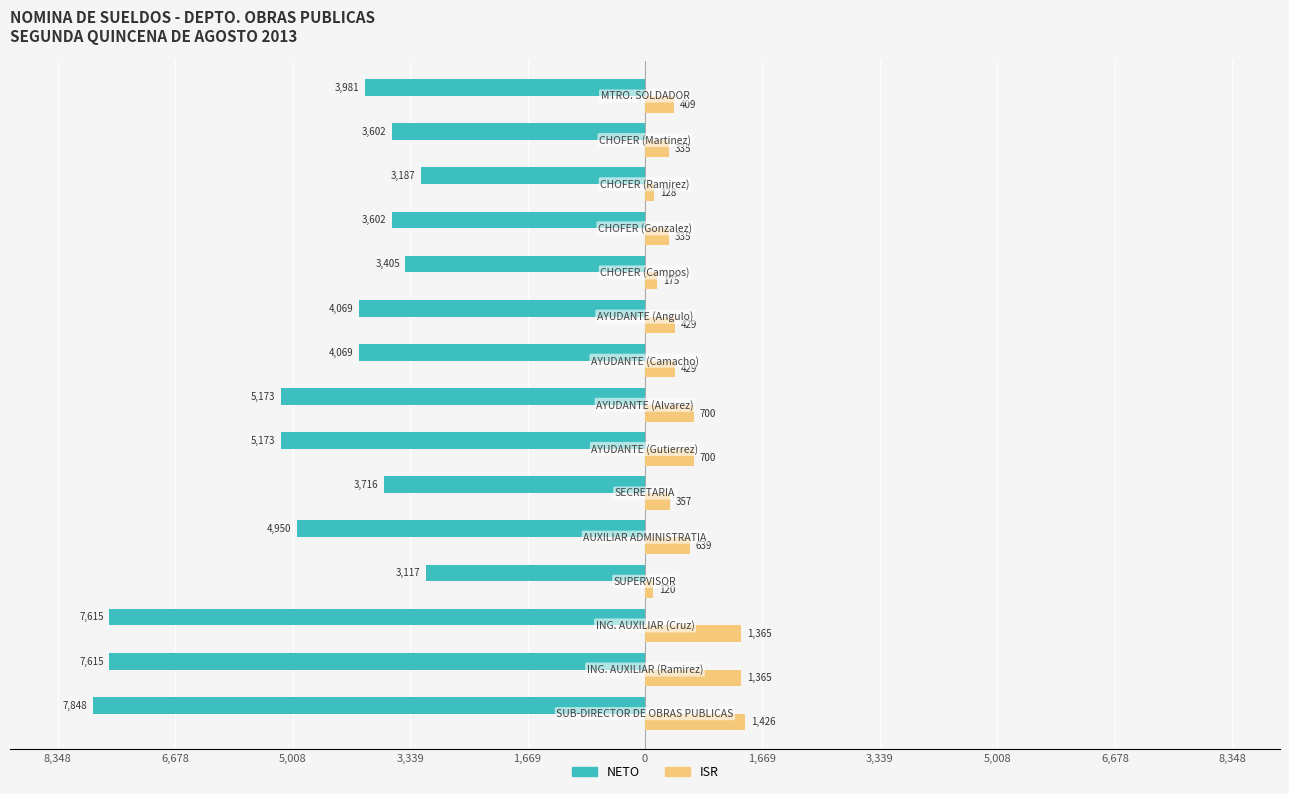

Reading left to right, list all the values displayed in this chart.

NETO: -7848	-7615	-7615	-3117	-4950	-3716	-5173	-5173	-4069	-4069	-3405	-3602	-3187	-3602	-3981
ISR: 1426	1365	1365	120	639	357	700	700	429	429	175	335	128	335	409